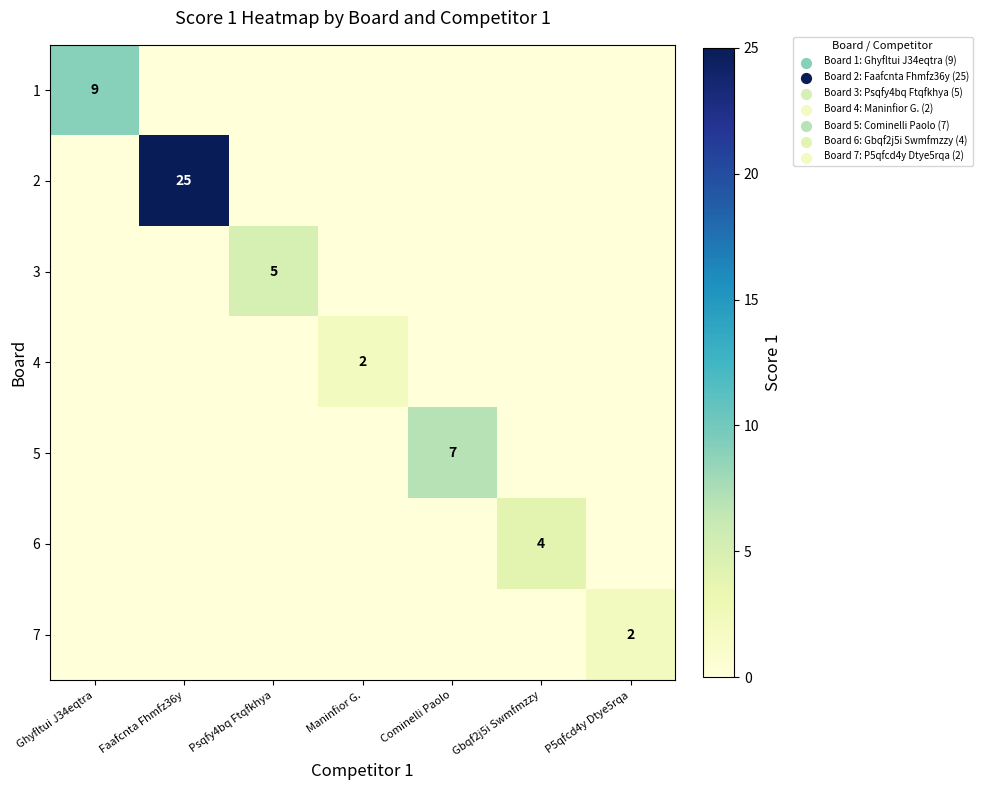

The value of 1 at Ghyfltui J34eqtra is 9. True or false?

True